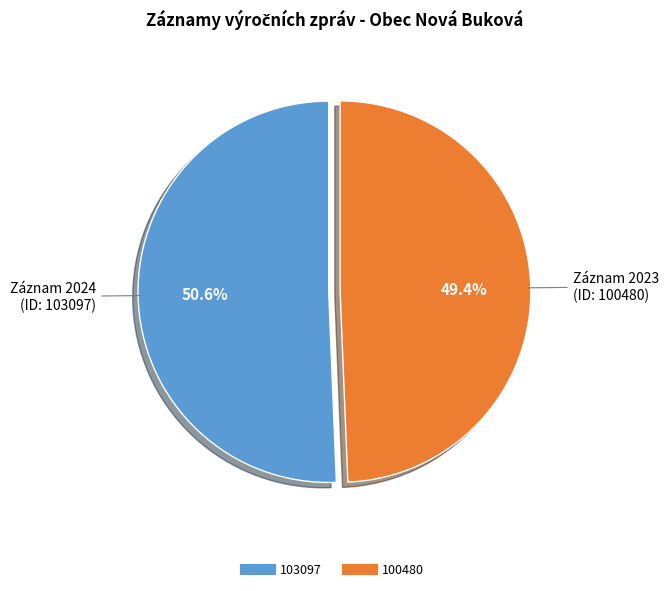

Rank the categories by value from lowest to highest.

100480, 103097